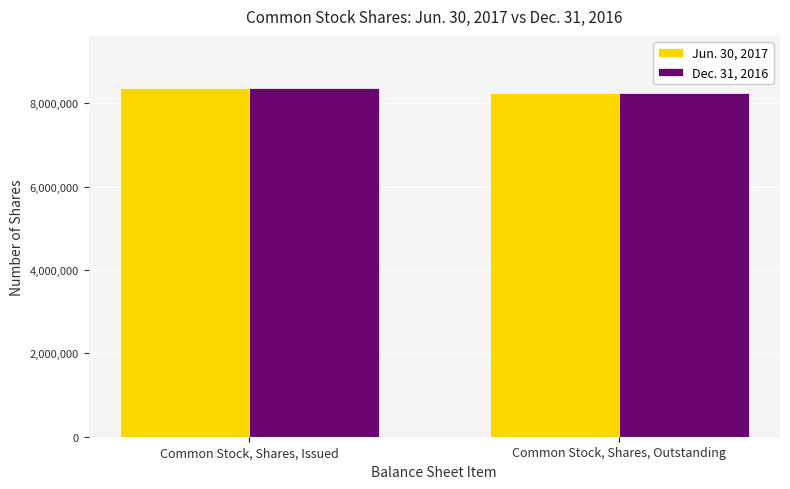

What is the greatest value displayed?

8358474